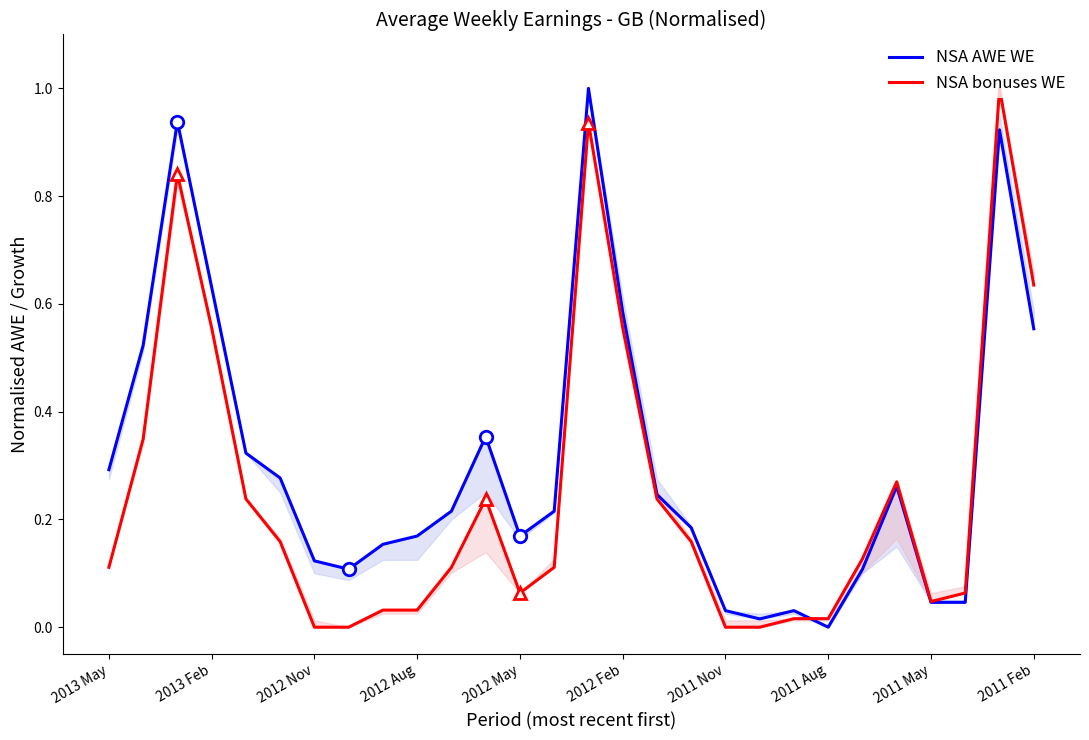

List the series in order of their overall mean, lowest first.

NSA bonuses WE, NSA AWE WE